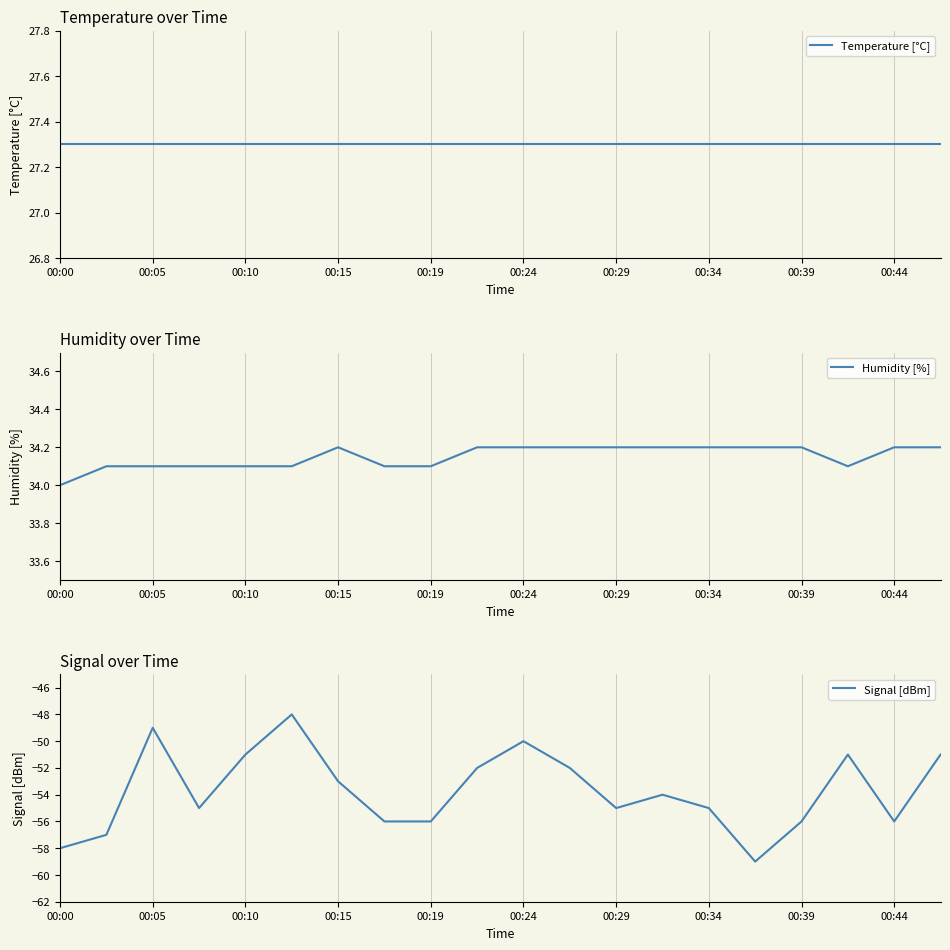

At which label is Signal [dBm] closest to -53?

00:15